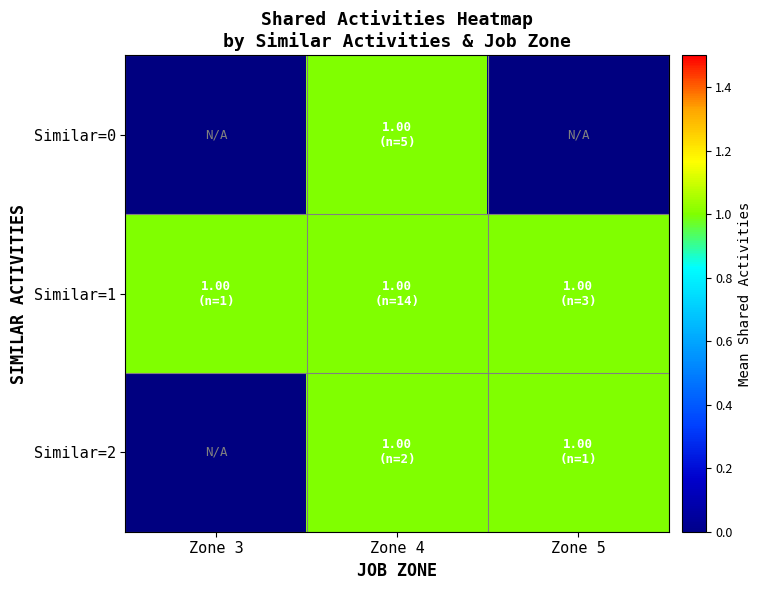

What is the greatest value displayed?

1.0